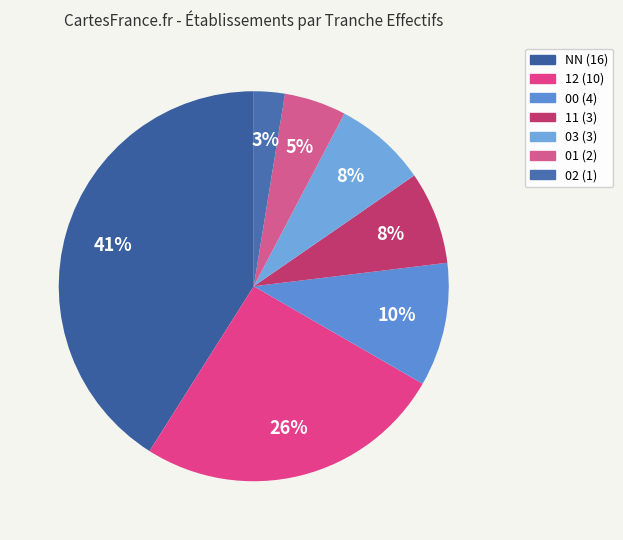

True or false: 11 accounts for 8% of the total.

True